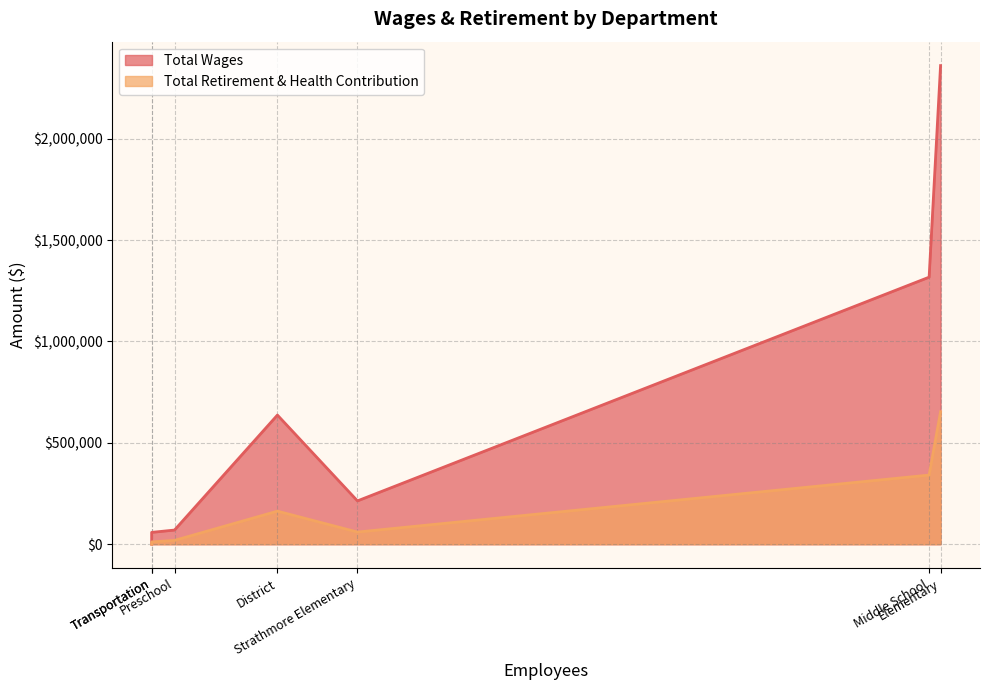

Which label corresponds to the largest value in the chart?

Elementary